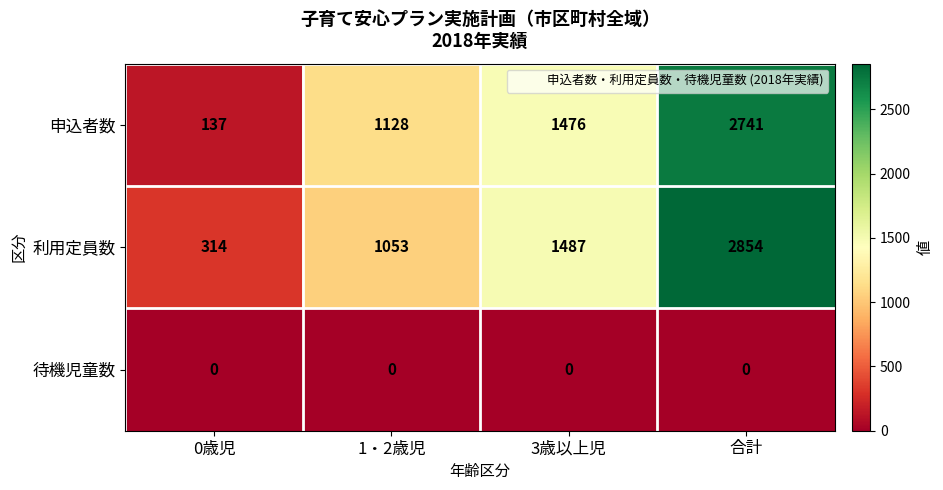

Reading right to left, extract all data points from this chart.

申込者数: 2741	1476	1128	137
利用定員数: 2854	1487	1053	314
待機児童数: 0	0	0	0